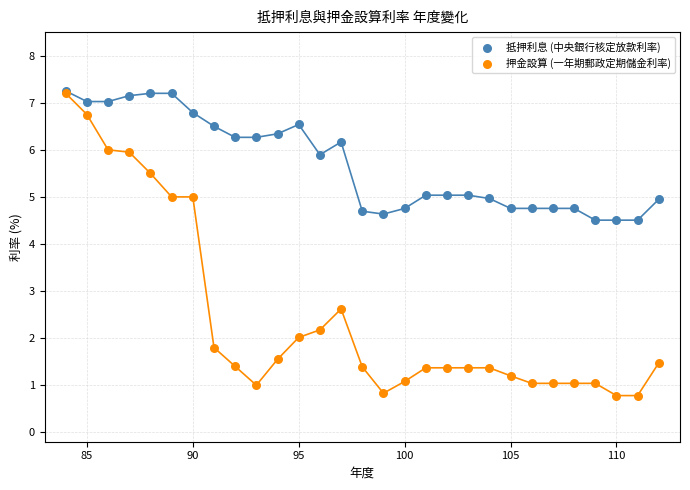

In the 押金設算 (一年期郵政定期儲金利率) series, what Y value is closest to 3?

2.6